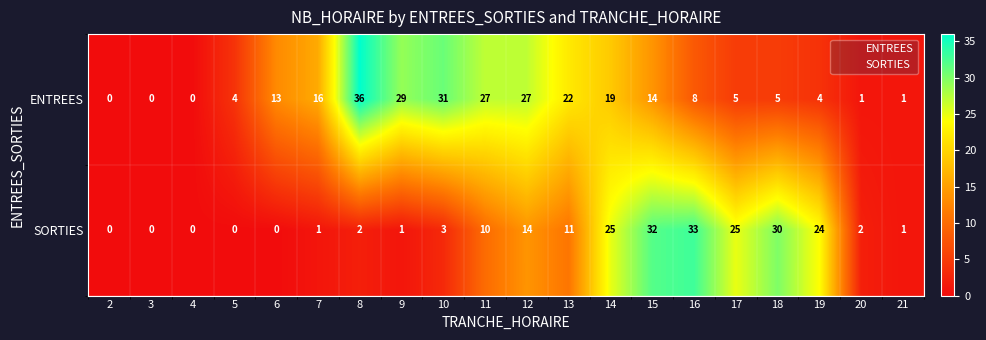

At which category does the chart reach its peak across all series?

8